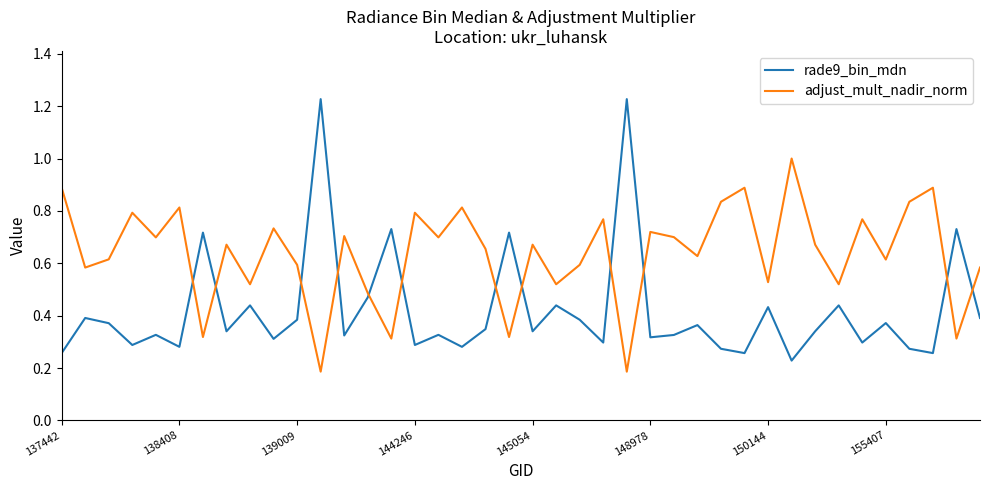

Which series has the widest spread of values?

rade9_bin_mdn